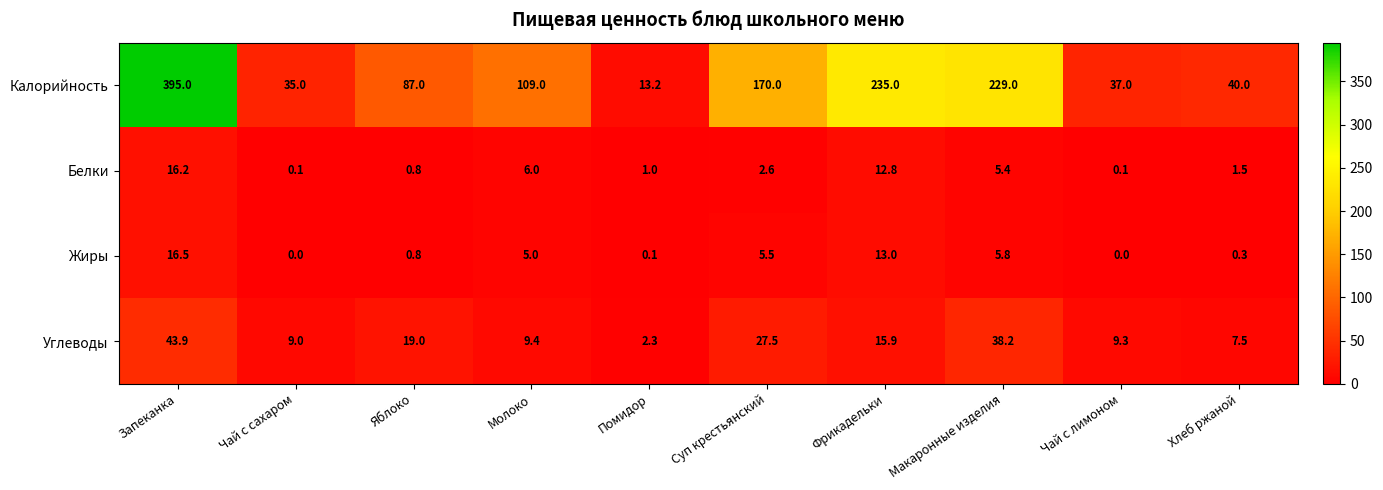

The Калорийность series shows 18.2 at Яблоко. True or false?

False